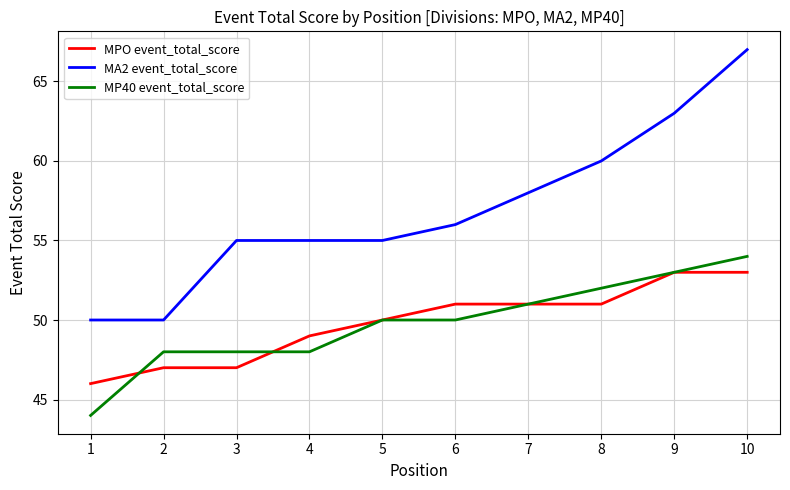

Which series has the widest spread of values?

MA2 event_total_score